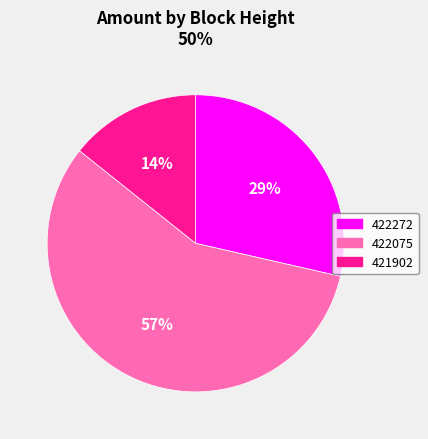

What is the smallest slice in the pie chart?

421902